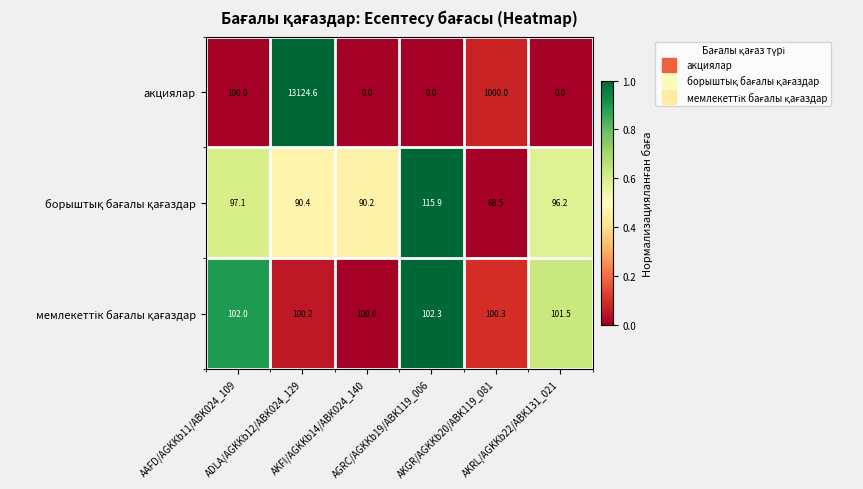

What is the spread (max minus min) of values at AAFD/AGKKb11/ABK024_109?

4.9